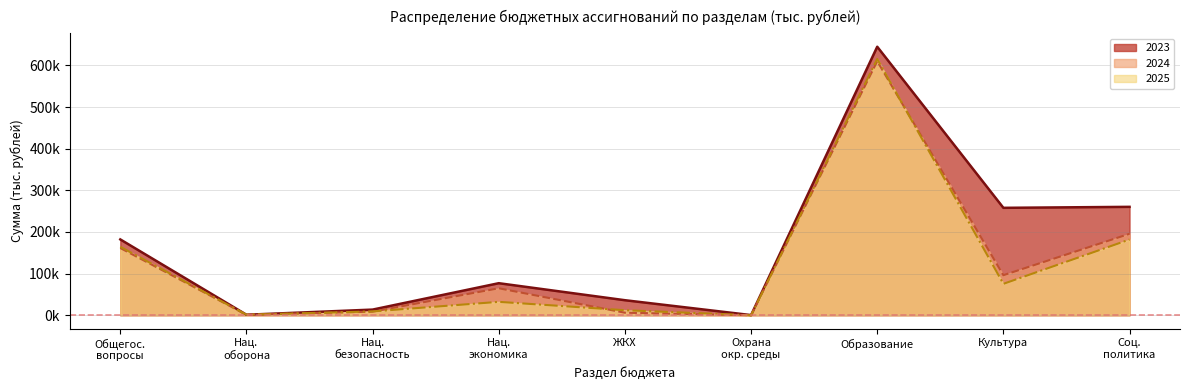

True or false: 2023 and 2024 cross at least once.

True